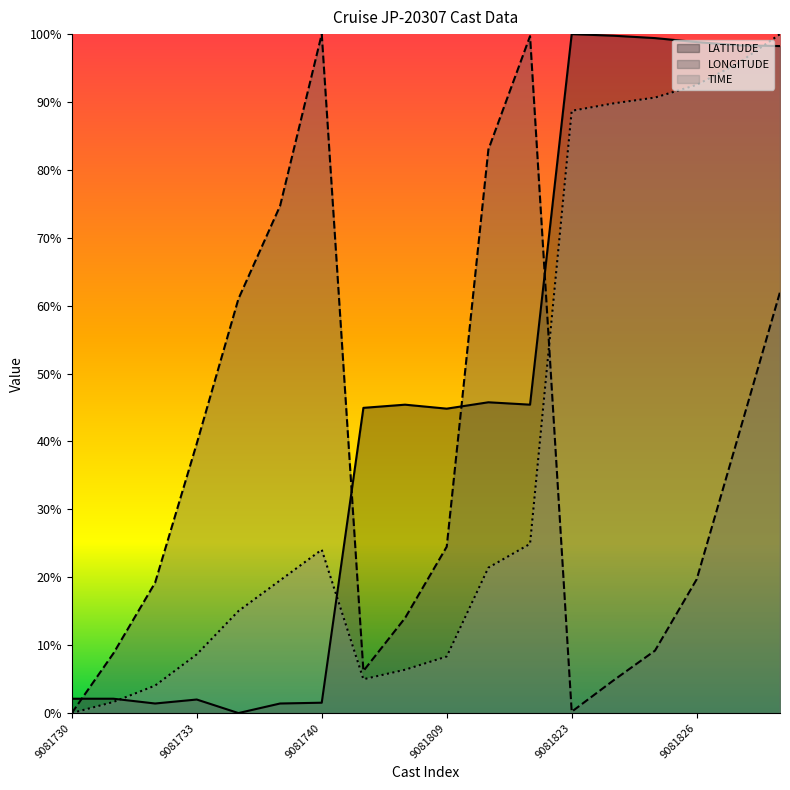

What is the spread (max minus min) of values at 13?

95.0